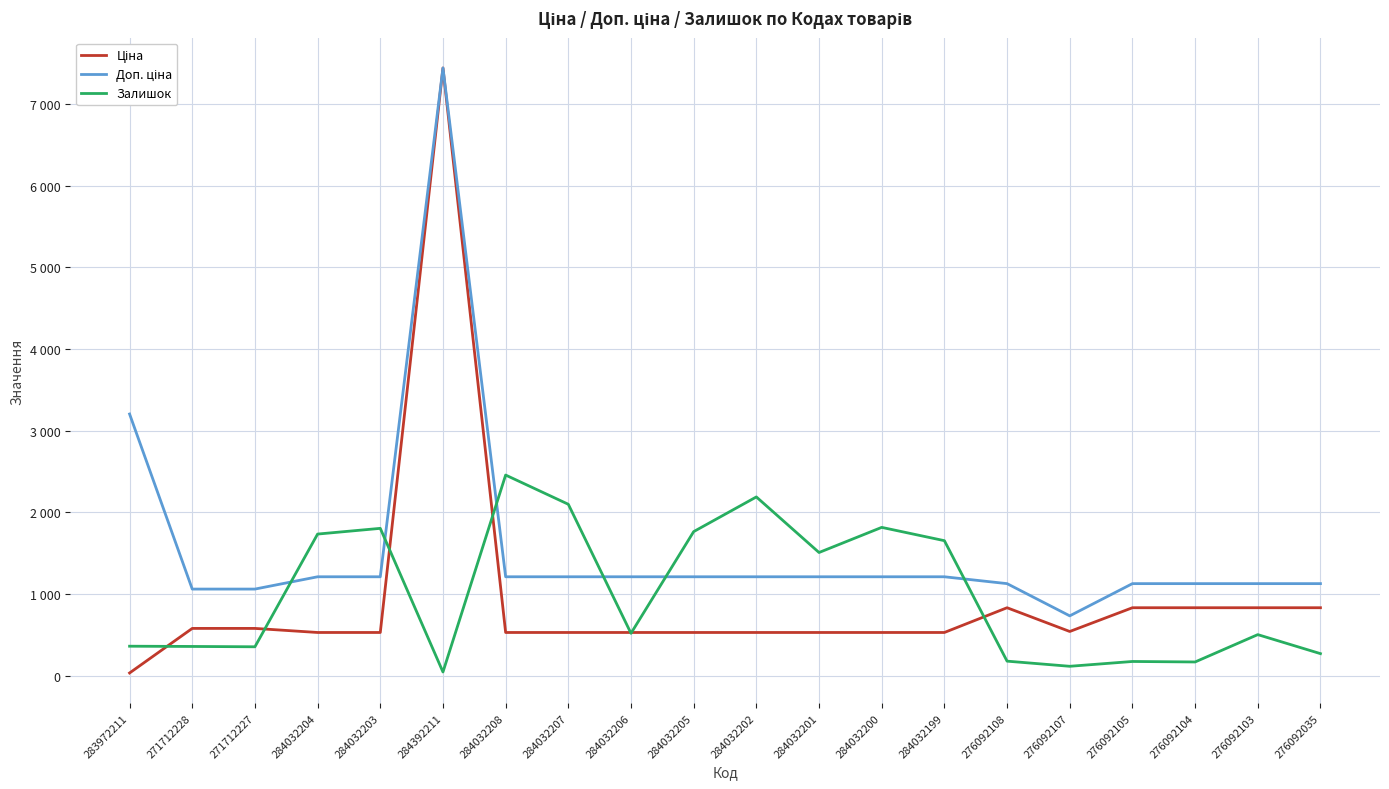

What position from the right is 284032200?

8